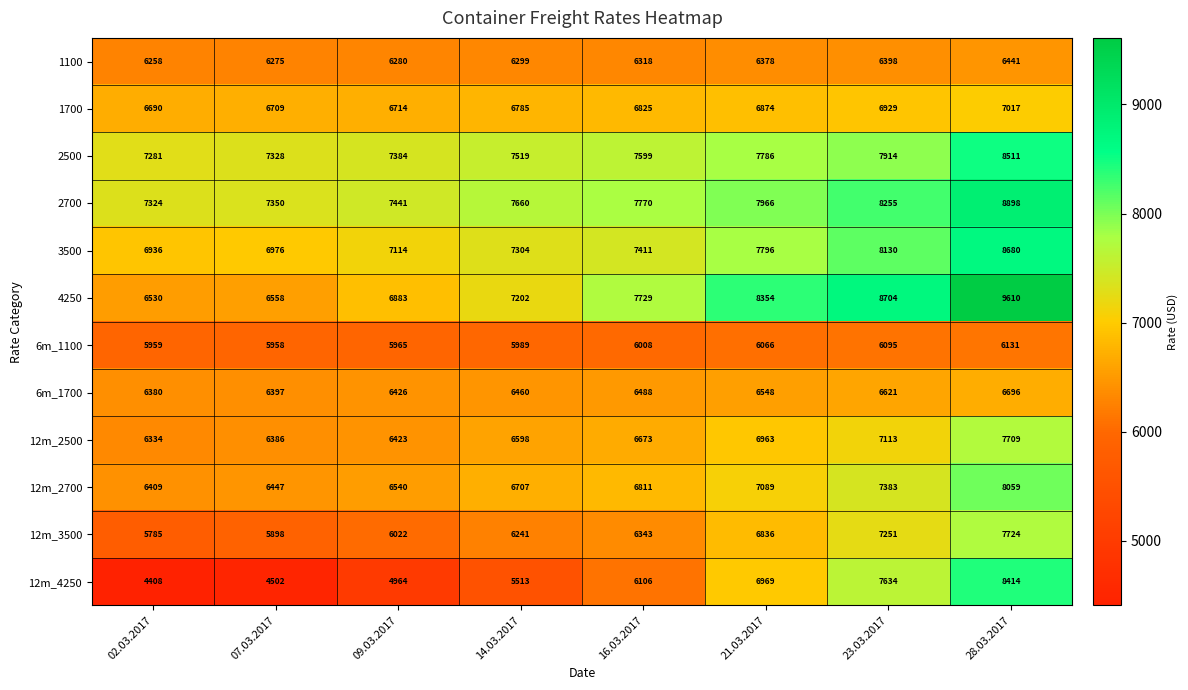

How many data points does each series have?

8